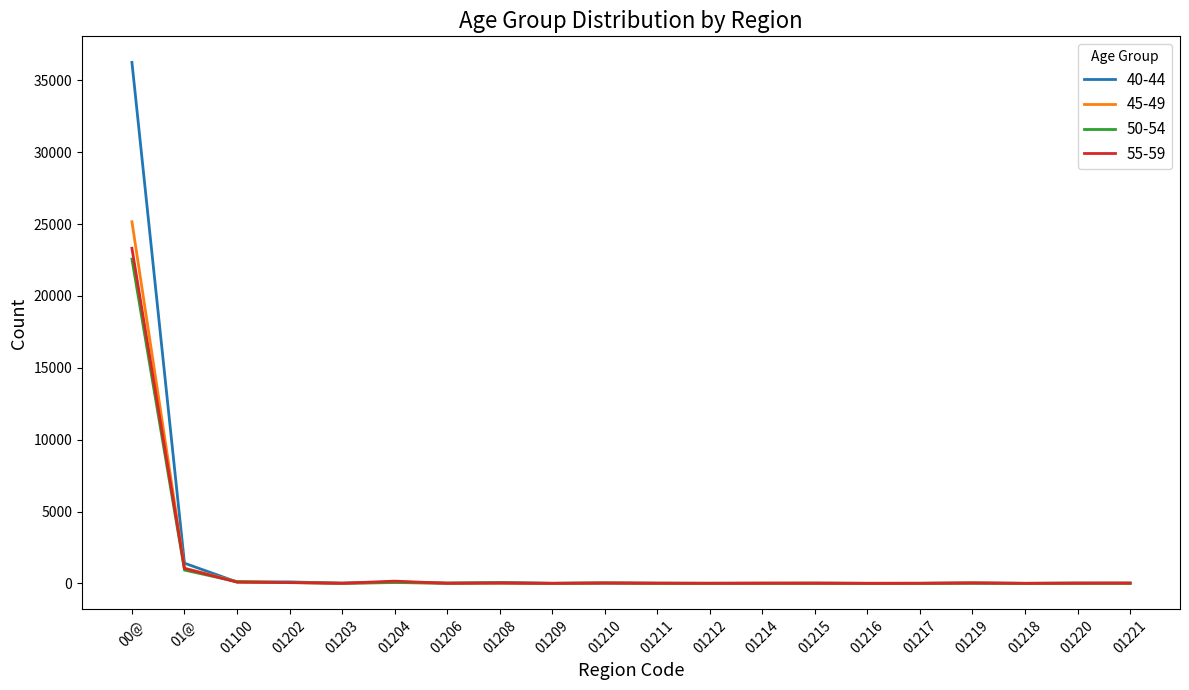

Which series has the largest range (max minus min)?

40-44